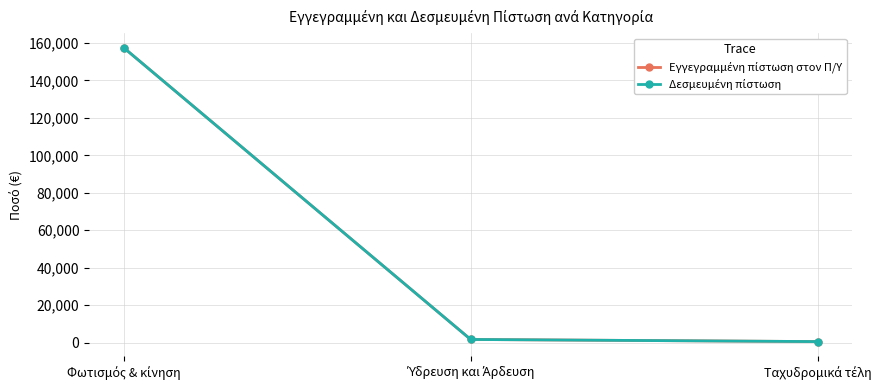

Is this an area chart (filled region under the line)?

No